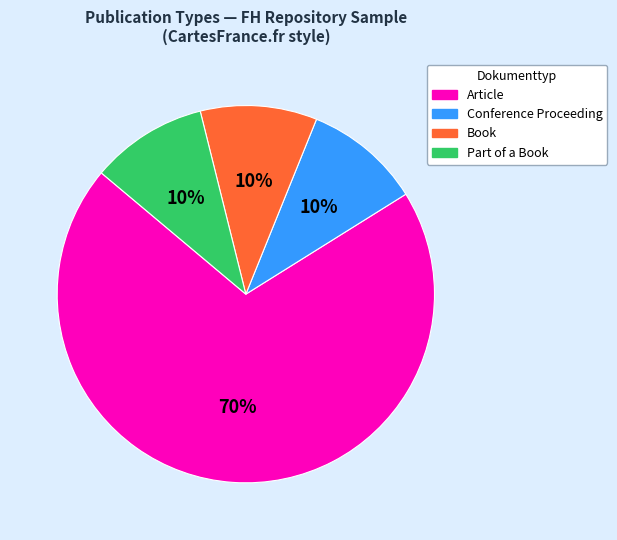

To the nearest percent, what is the average slice percentage?

25%